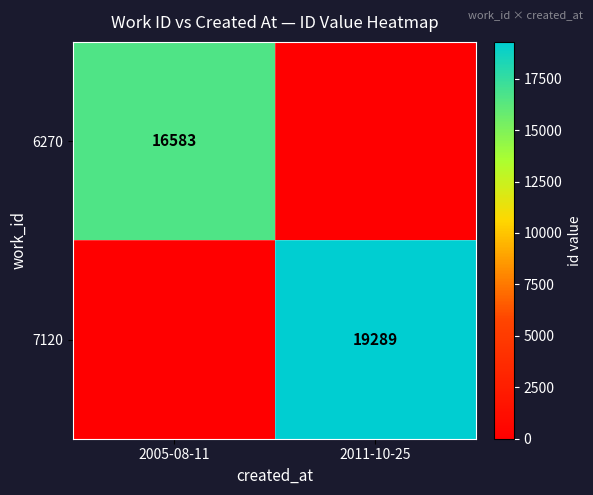

True or false: 7120 has a value of 19289 at 2011-10-25.

True